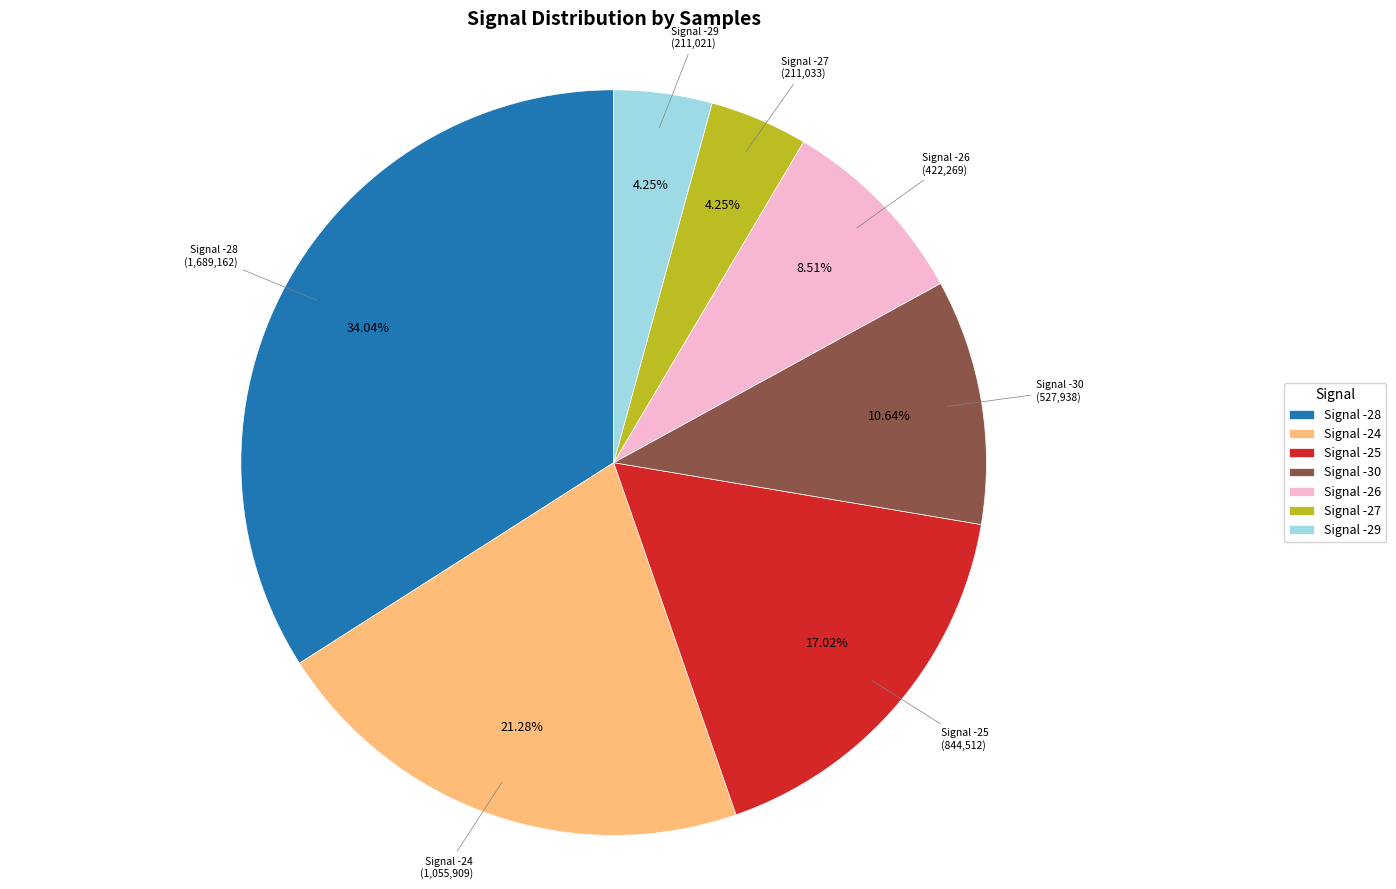

Which has a higher value, Signal -27 or Signal -24?

Signal -24